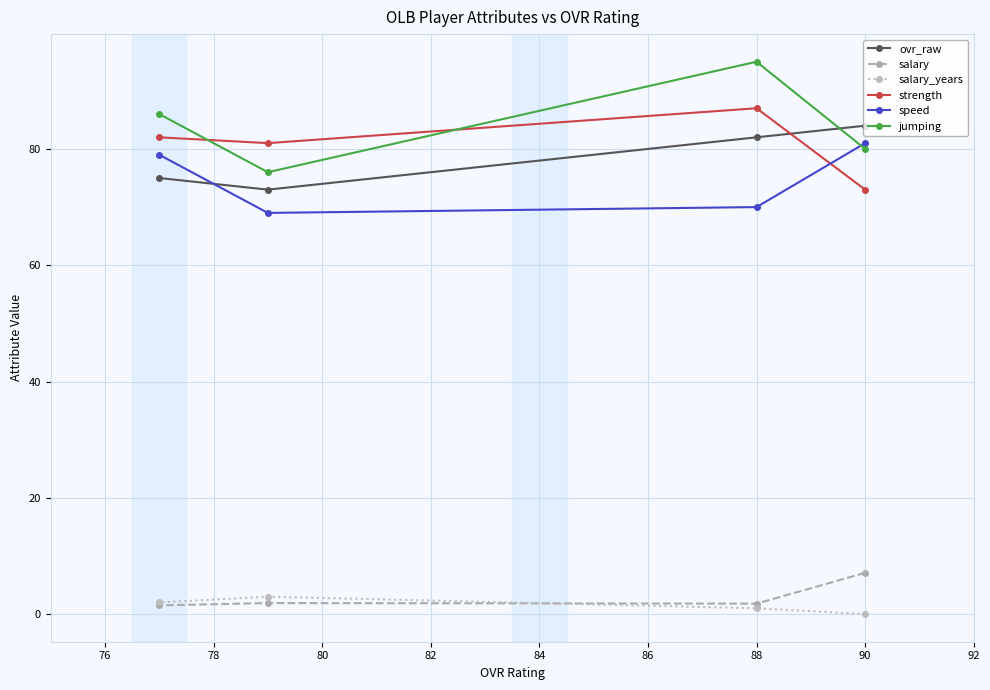

At which label does salary reach its peak?

90